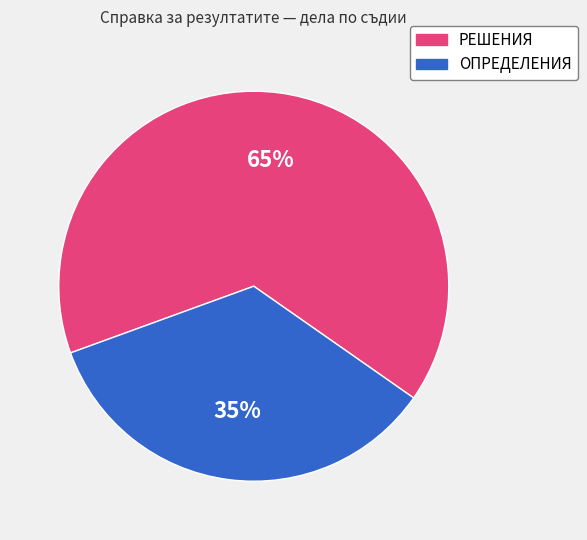

To the nearest percent, what is the average slice percentage?

50%